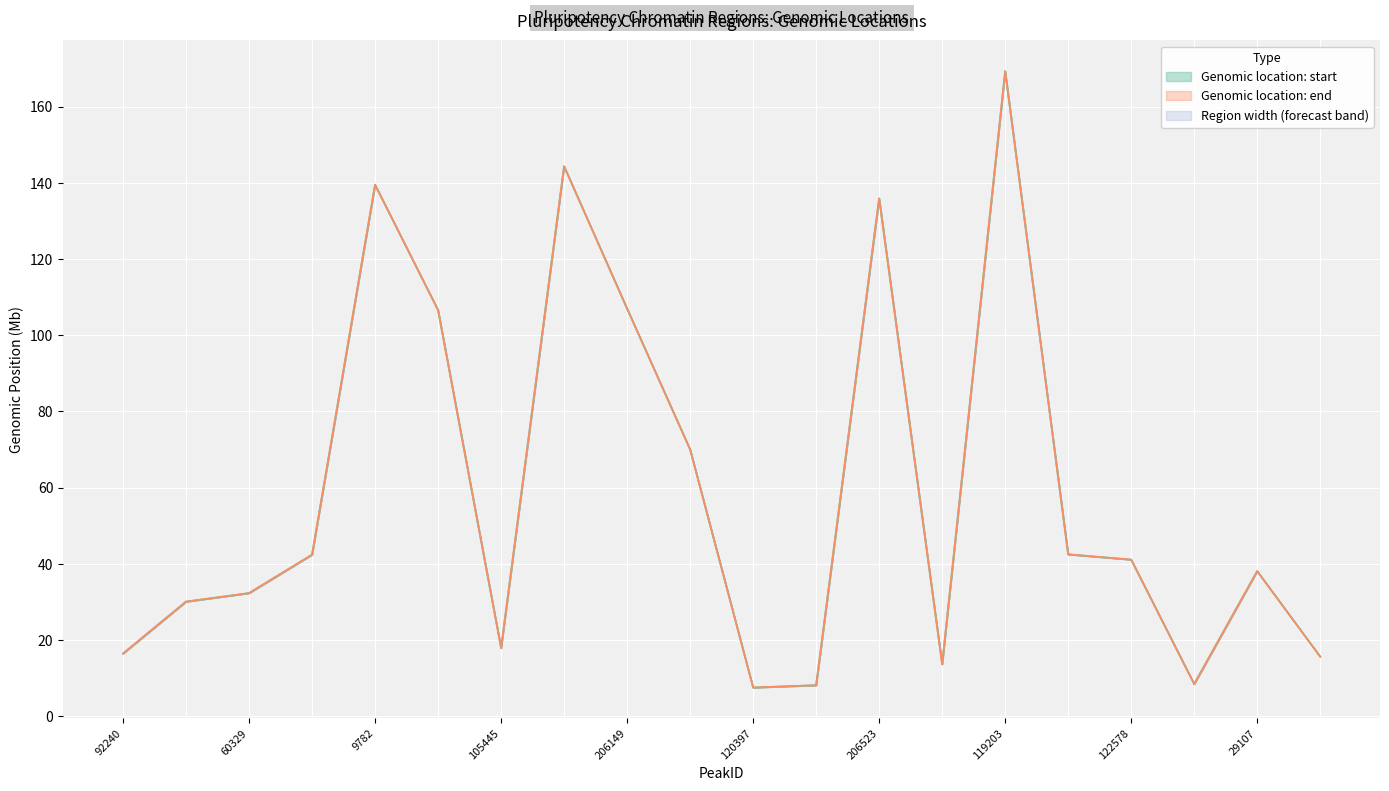

True or false: Genomic location: end has a value of 5.3 at 203203.

False